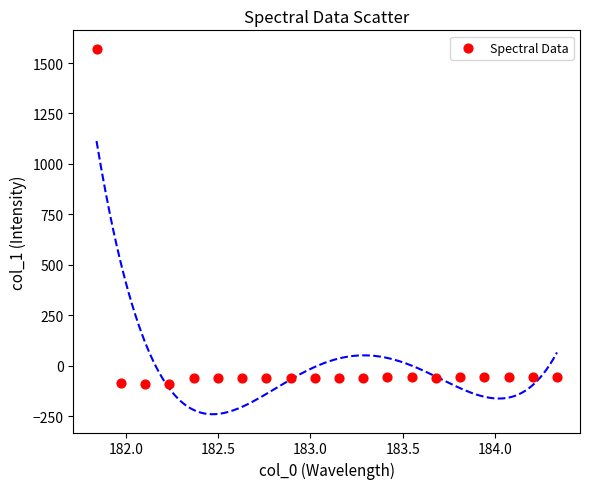

What is the range of Y values (max minus min)?

1663.5